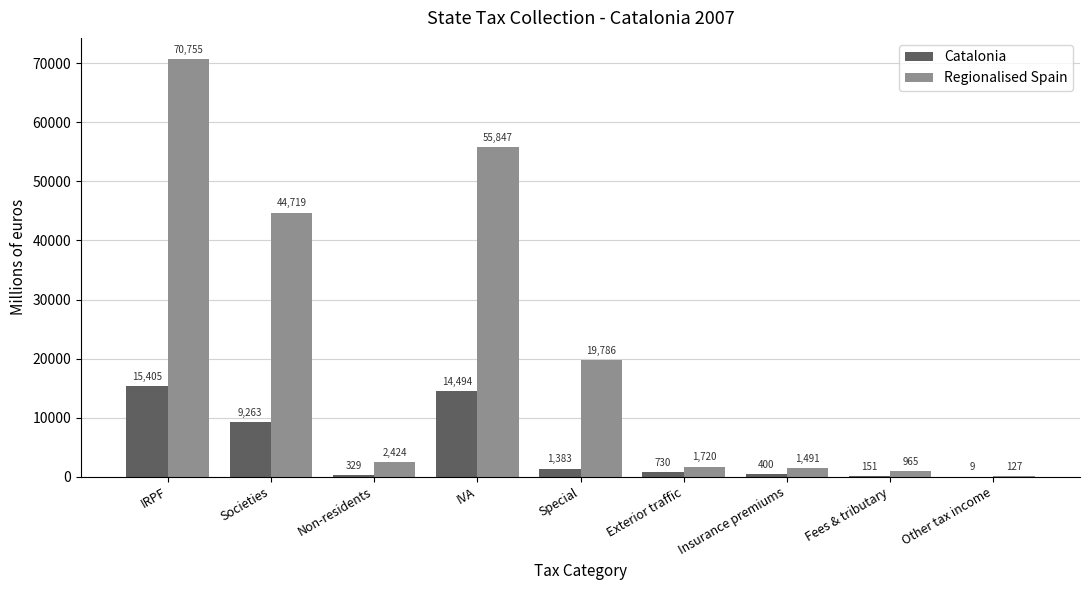

How many data points in Catalonia are above 730?

5